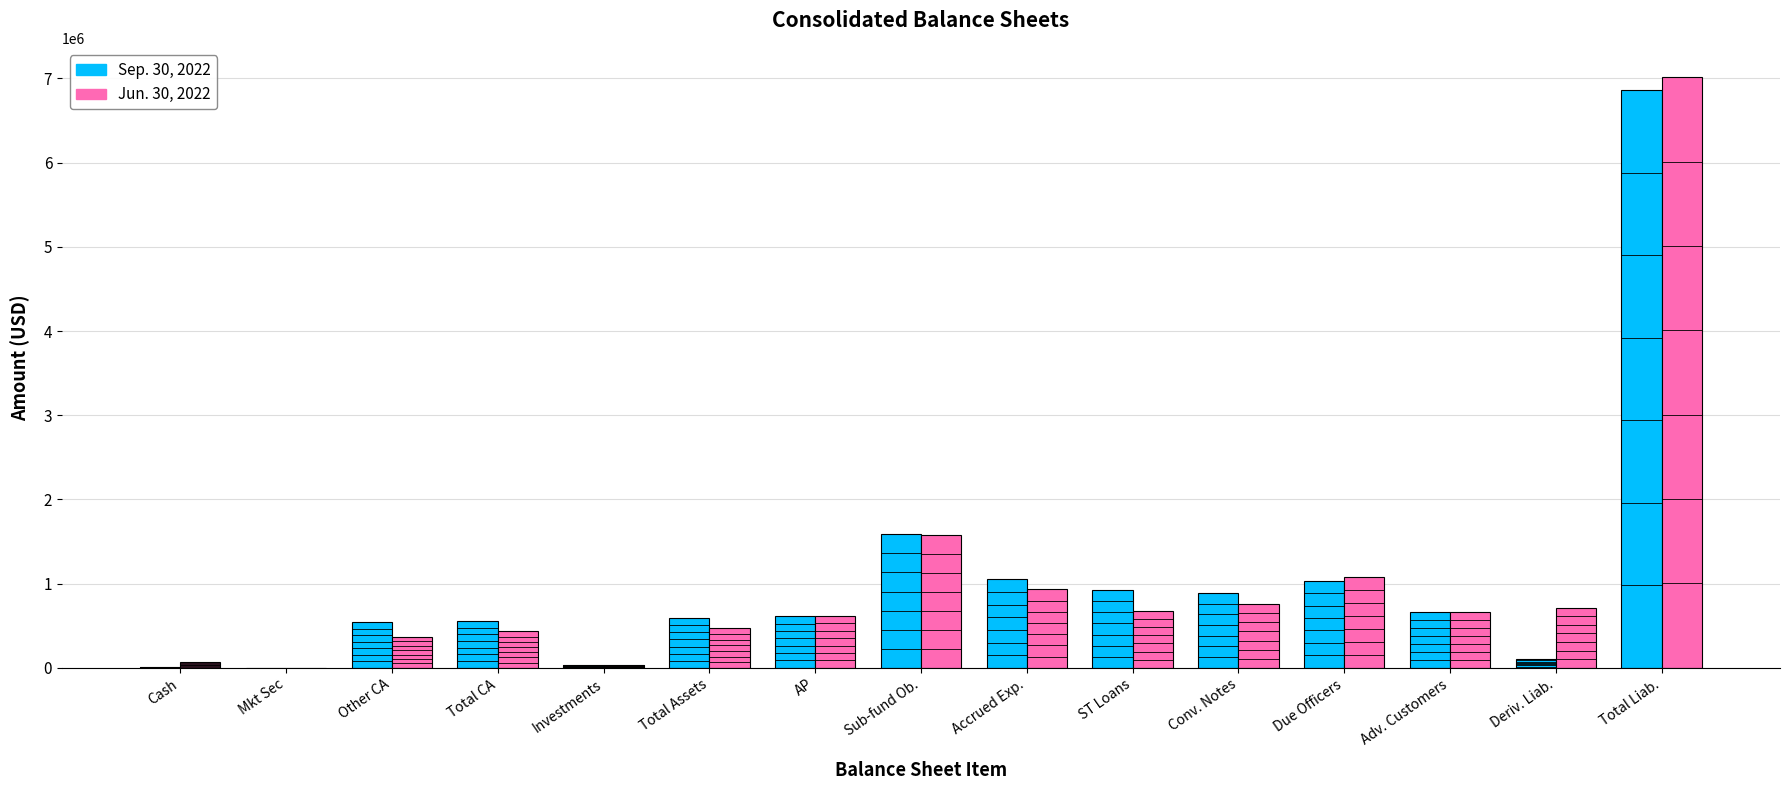

How many distinct data groups are displayed?

2